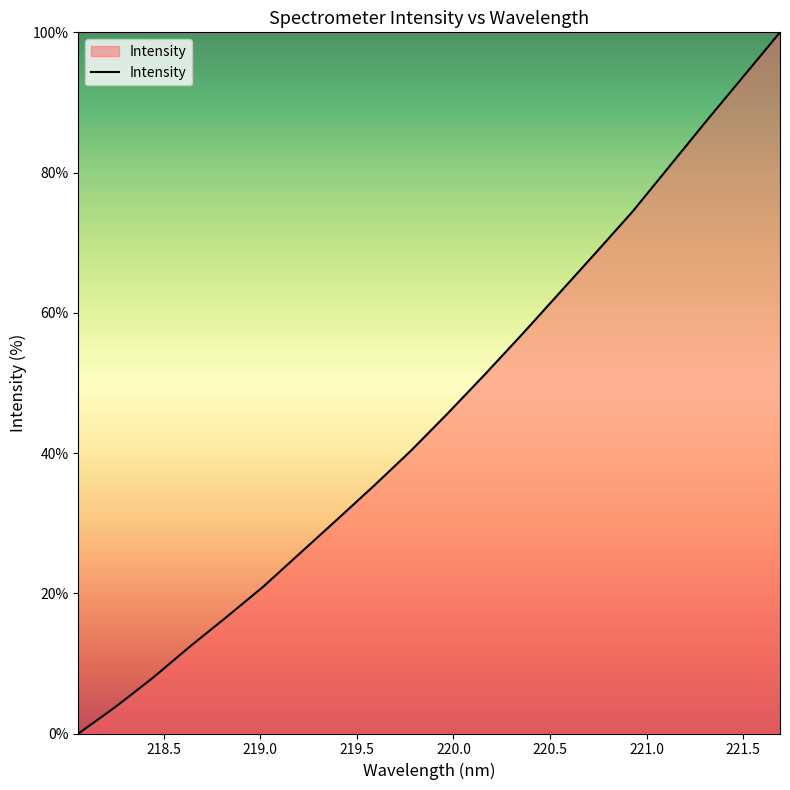

Reading left to right, transcribe all the data shown in this chart.

0.0	3.8	7.9	12.3	16.6	20.9	25.7	30.5	35.3	40.3	45.7	51.2	56.9	62.7	68.5	74.4	80.9	87.3	93.7	100.0